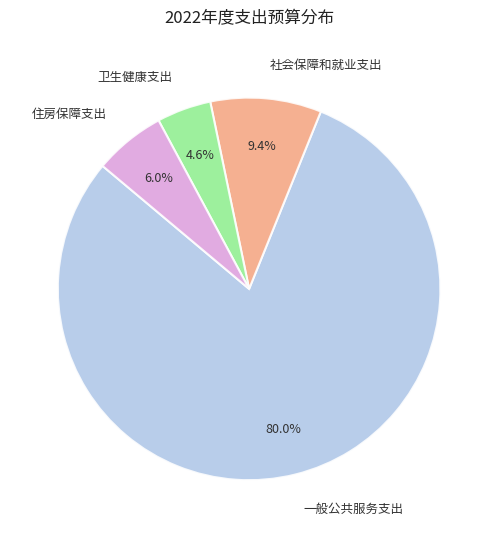

Rank the categories by value from lowest to highest.

卫生健康支出, 住房保障支出, 社会保障和就业支出, 一般公共服务支出